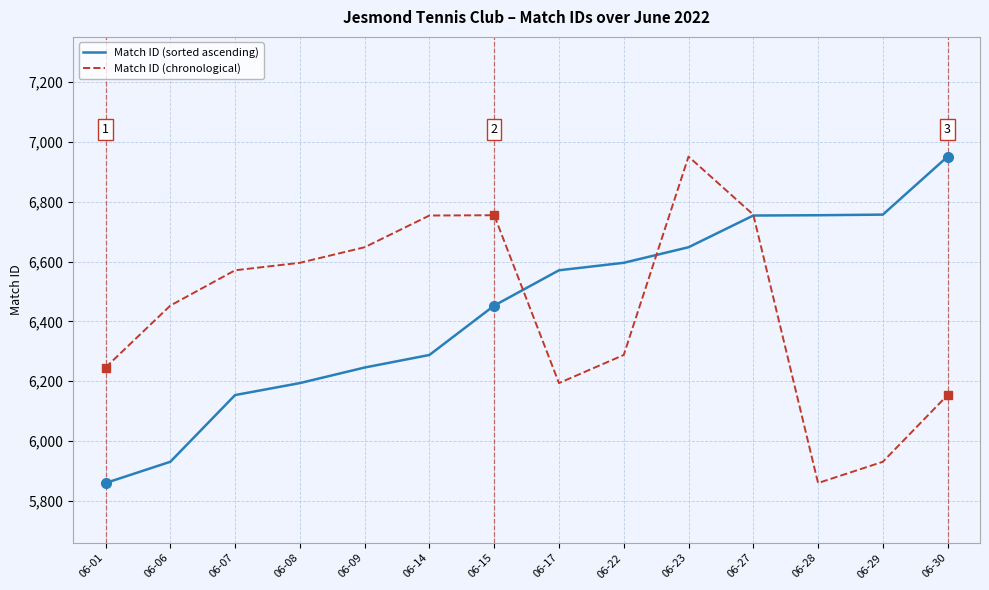

The value of Match ID (chronological) at 06-28 is 10449. True or false?

False